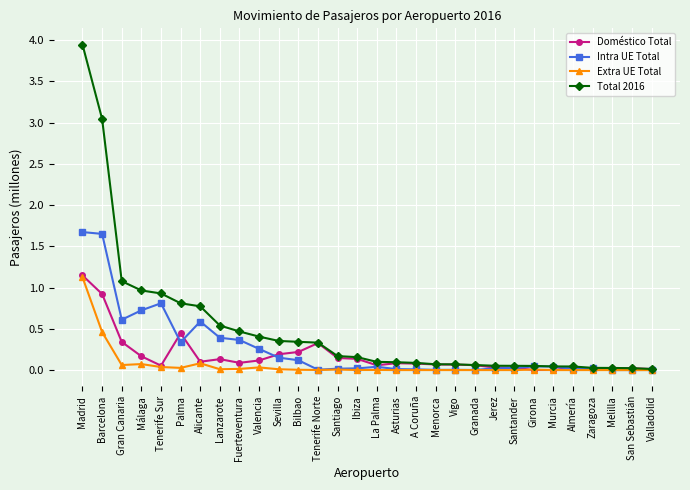

At how many categories does at least one series exceed 3?

2